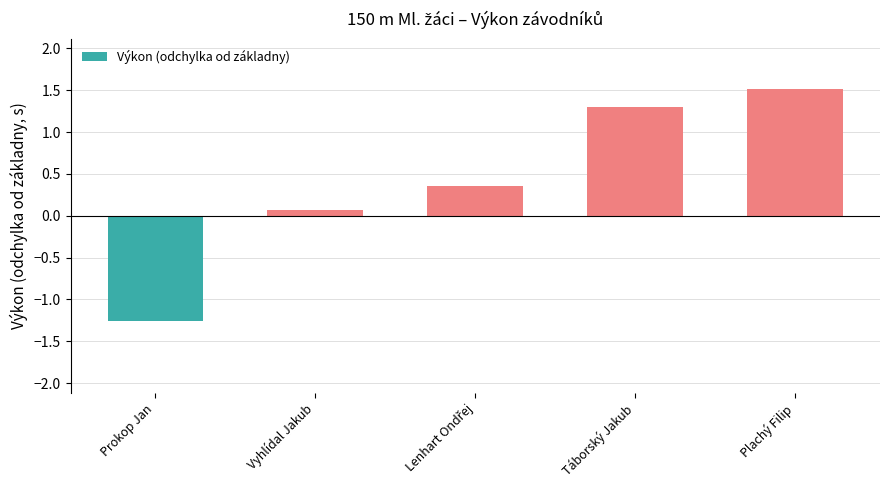

Count the number of data series in this chart.

1